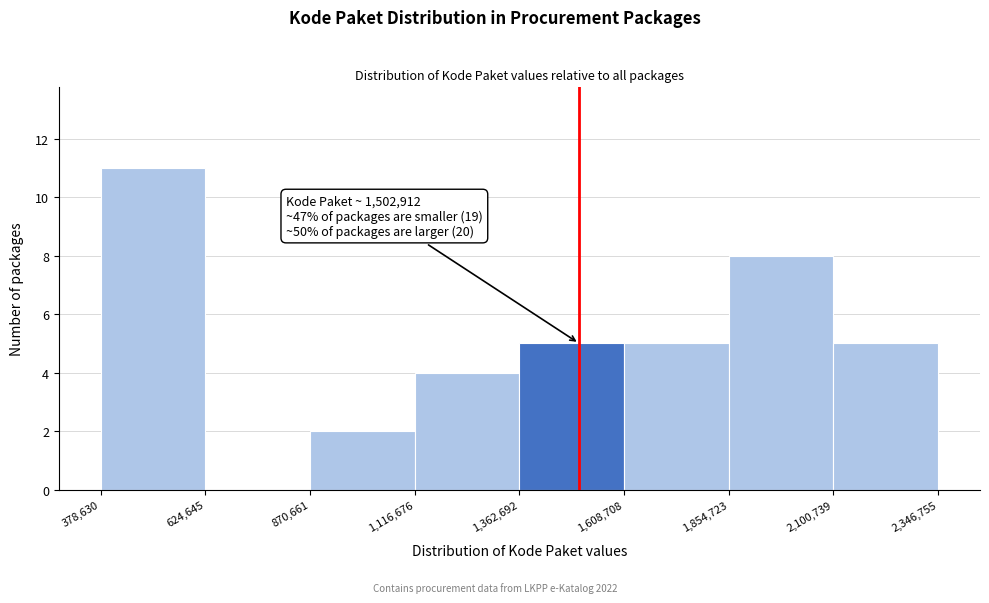

Over which range of the x-axis is the bar tallest?

378,630 to 624,645